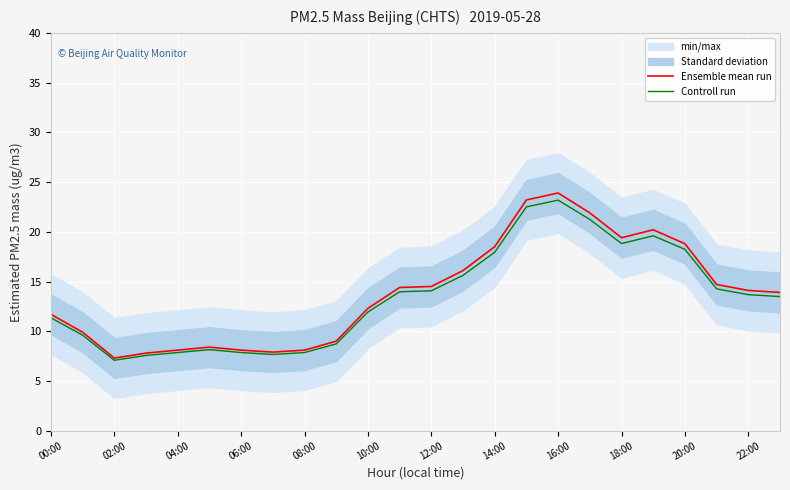

True or false: Controll run has a value of 3.6 at 12:00.

False